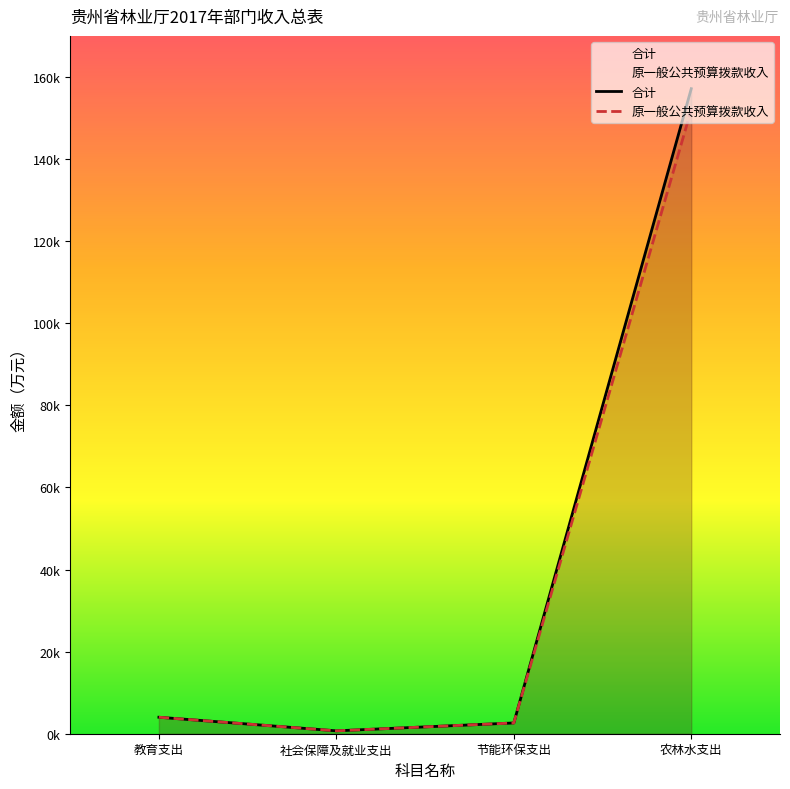

Which series has the largest range (max minus min)?

合计